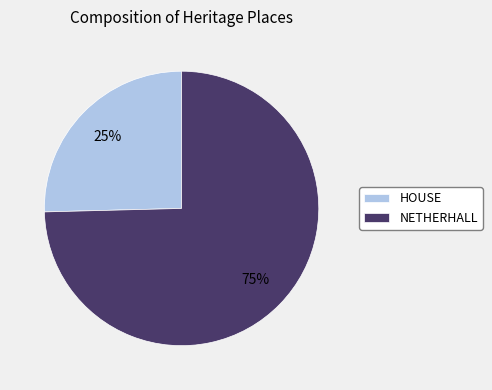

To the nearest percent, what portion does HOUSE represent?

25%